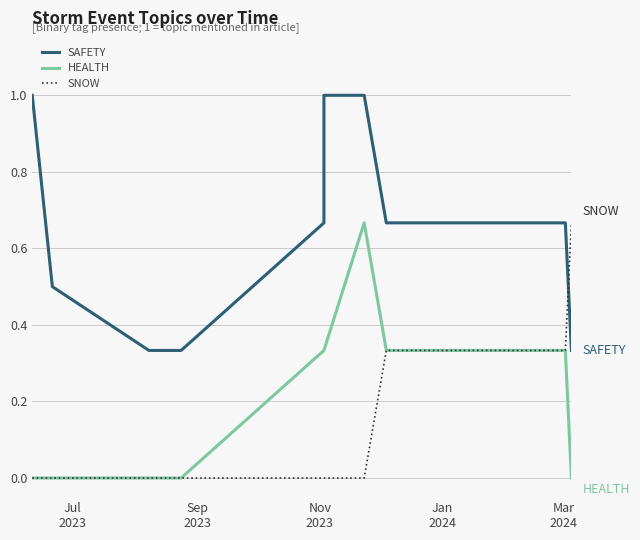

Between Mar
2024 and Sep
2023, which is larger?

Mar
2024